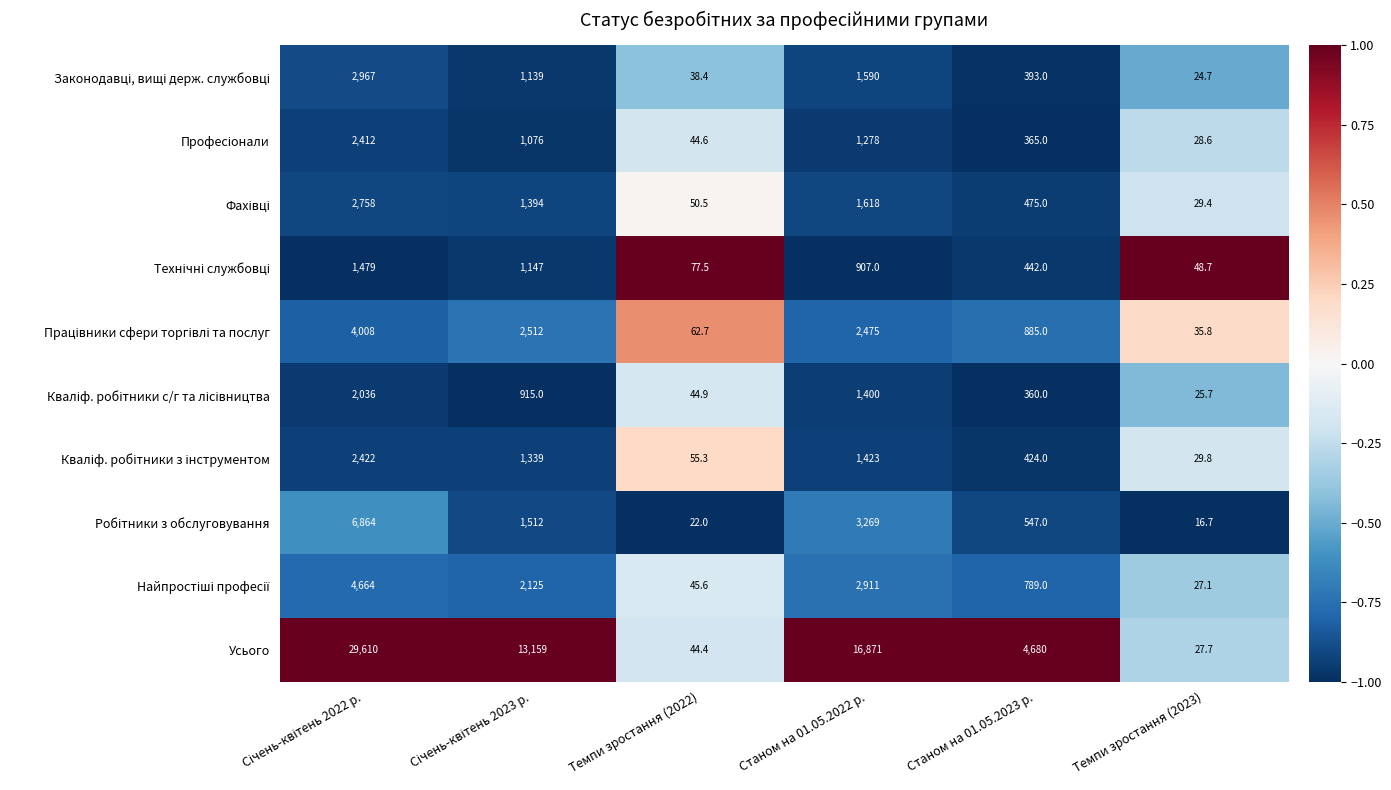

Which series has the largest range (max minus min)?

Усього